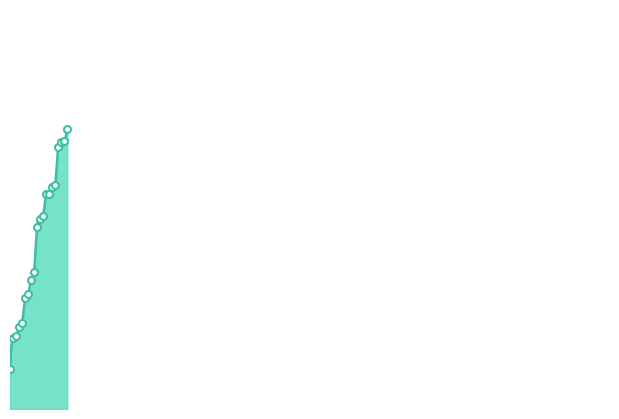

Rank the categories by value from highest to lowest.

4049427, 4047598, 4047500, 4046790, 4041555, 4041296, 4040024, 4039999, 4036994, 4036576, 4035213, 4028879, 4027704, 4025595, 4024953, 4021352, 4020695, 4019363, 4019205, 4014773